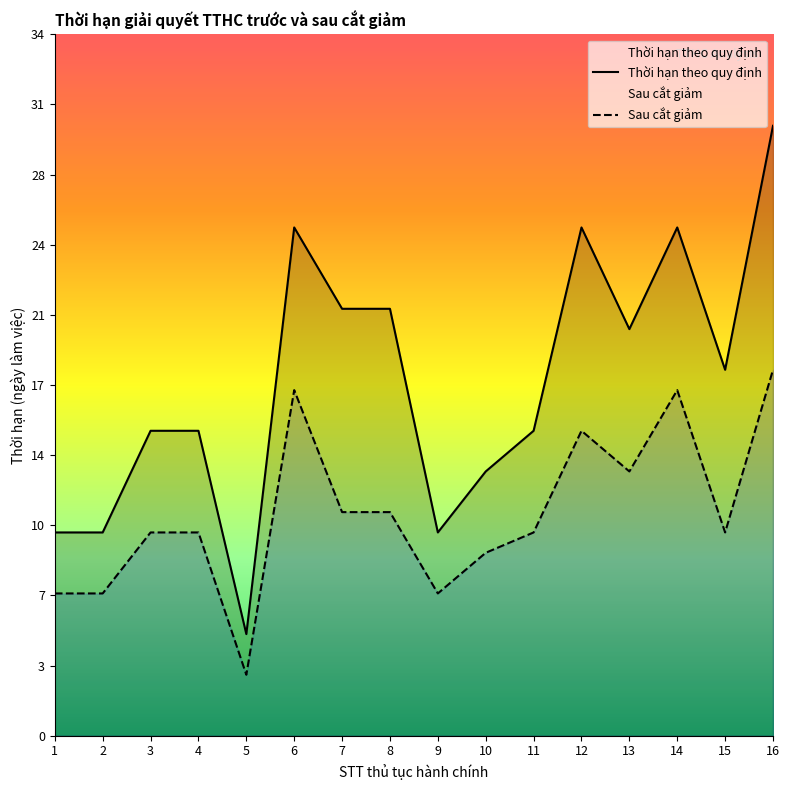

What is the approximate value of Thời hạn theo quy định at 13?

20